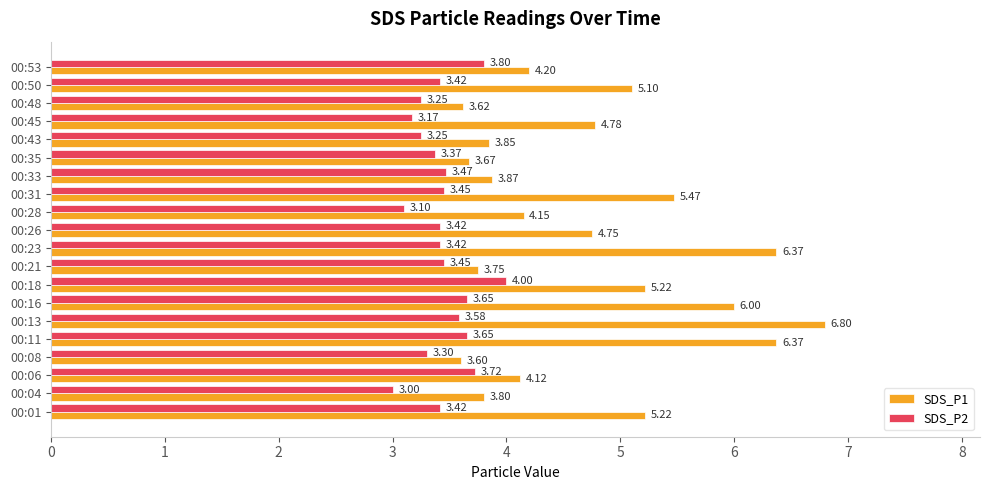

Rank the series by their maximum value, from lowest to highest.

SDS_P2, SDS_P1